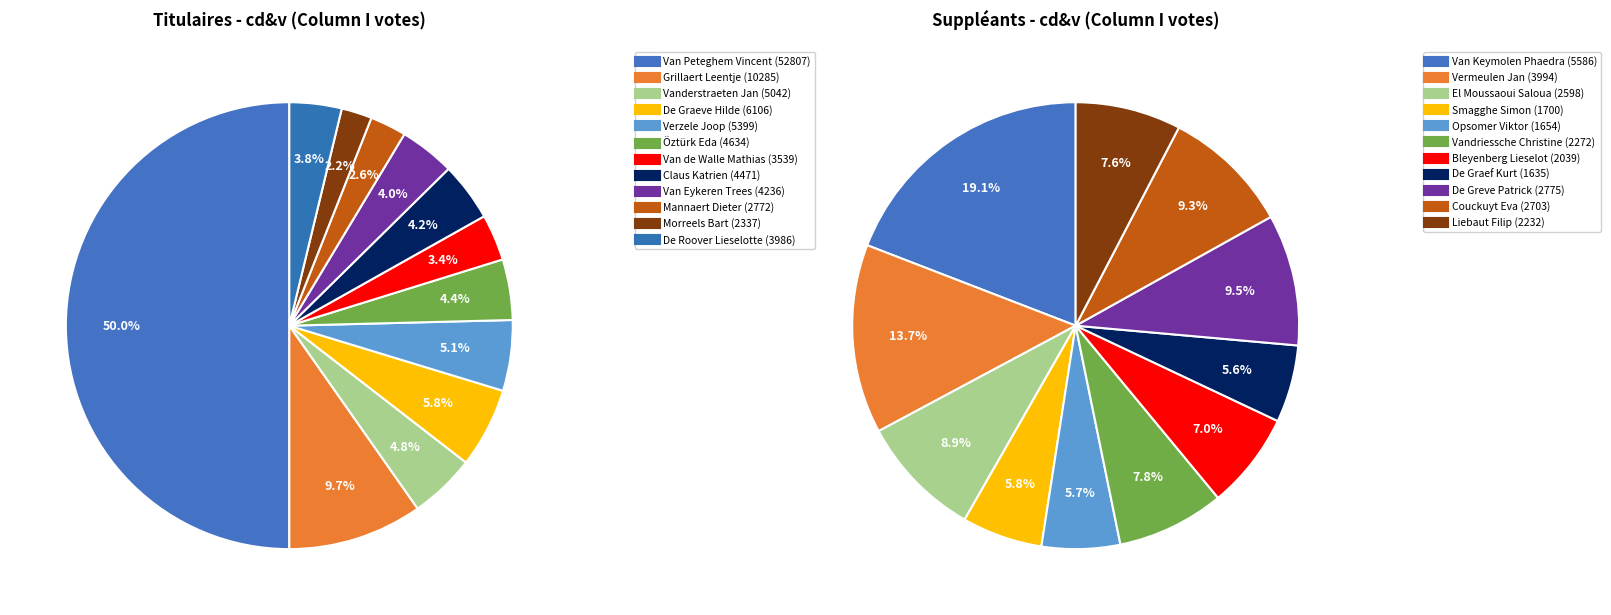

What is the largest slice in the pie chart?

Van Peteghem Vincent